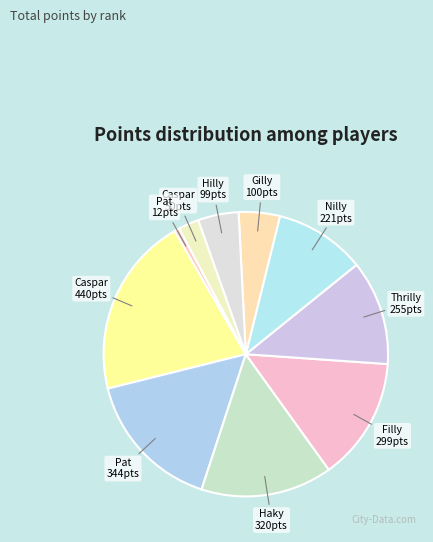

To the nearest percent, what is the average slice percentage?

10%